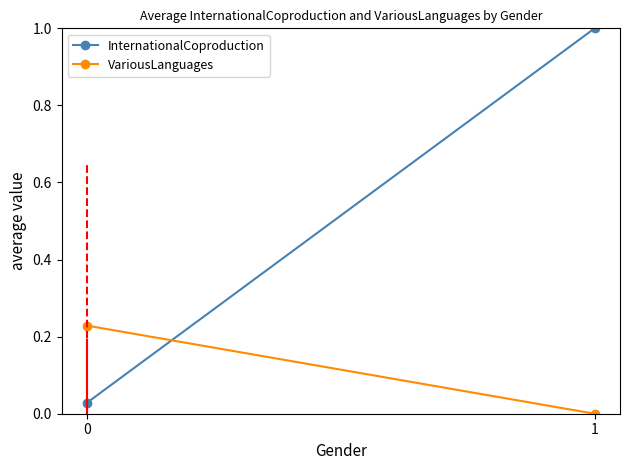

Which series changed the most between 0 and 1?

InternationalCoproduction